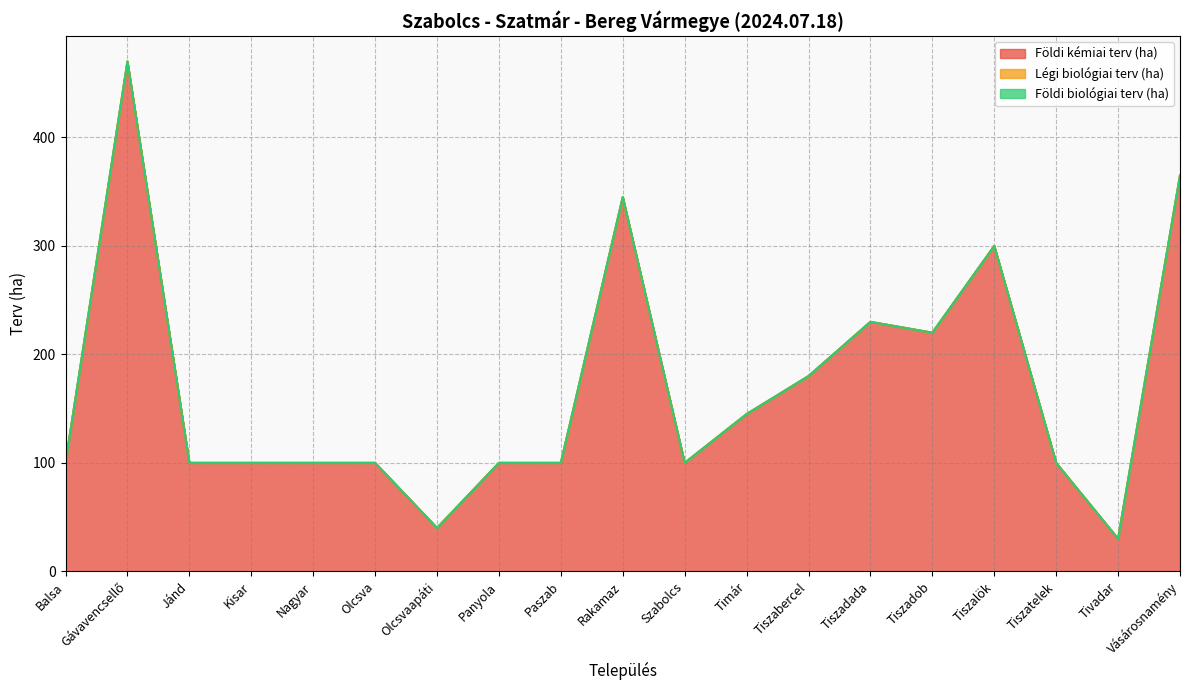

How many lines are shown in the chart?

3